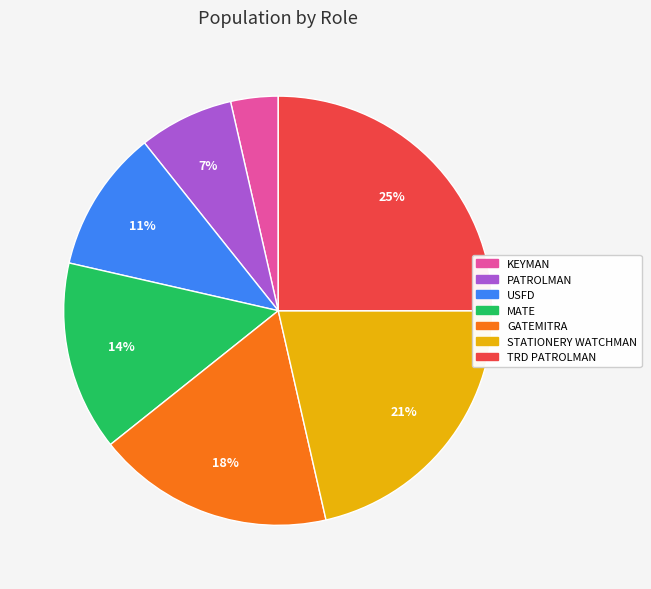

How many slices are in this pie chart?

7